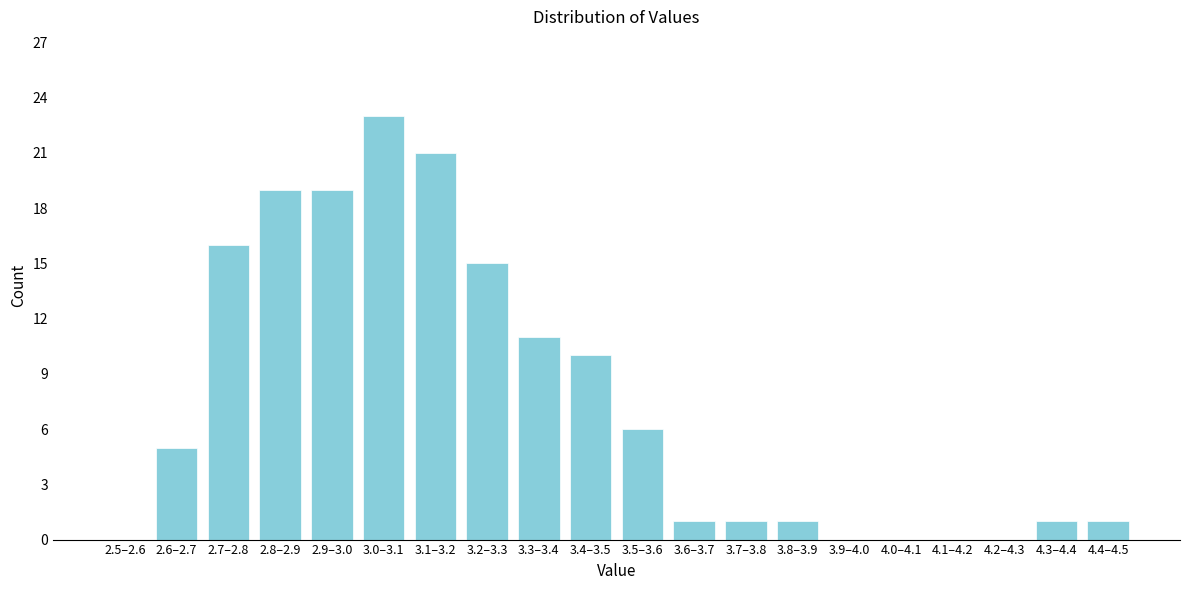

Reading left to right, extract all data points from this chart.

2.5–2.6=0	2.6–2.7=5	2.7–2.8=16	2.8–2.9=19	2.9–3.0=19	3.0–3.1=23	3.1–3.2=21	3.2–3.3=15	3.3–3.4=11	3.4–3.5=10	3.5–3.6=6	3.6–3.7=1	3.7–3.8=1	3.8–3.9=1	3.9–4.0=0	4.0–4.1=0	4.1–4.2=0	4.2–4.3=0	4.3–4.4=1	4.4–4.5=1